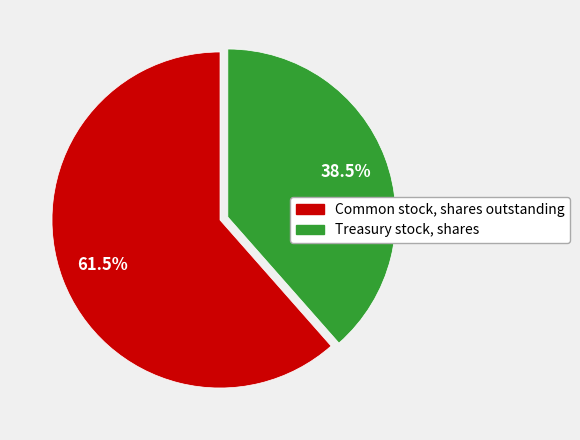

Is there a majority slice in this chart?

Yes